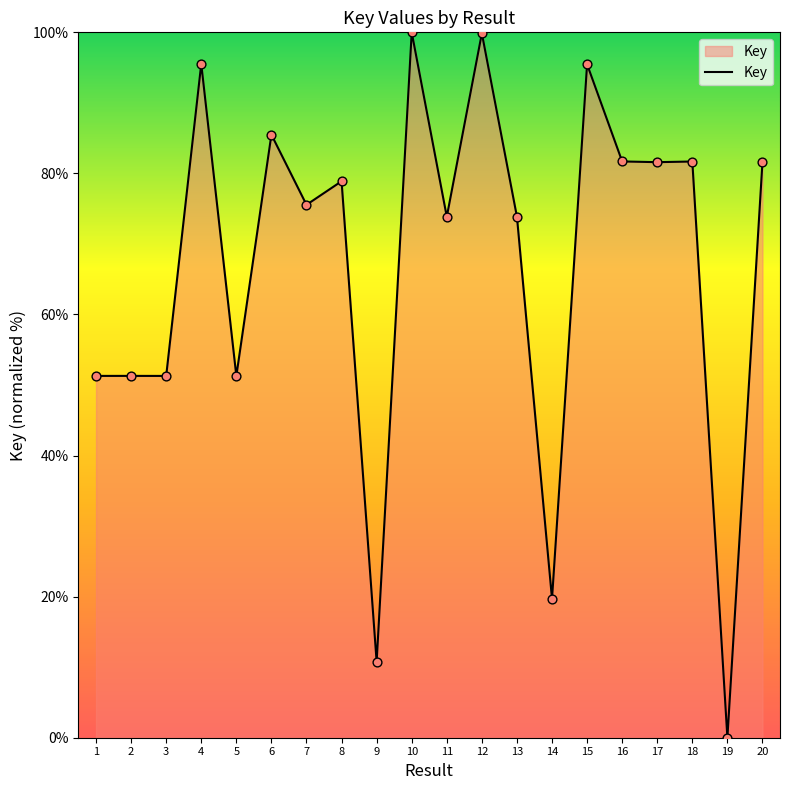

What is the change in value from 2 to 14?

-31.6